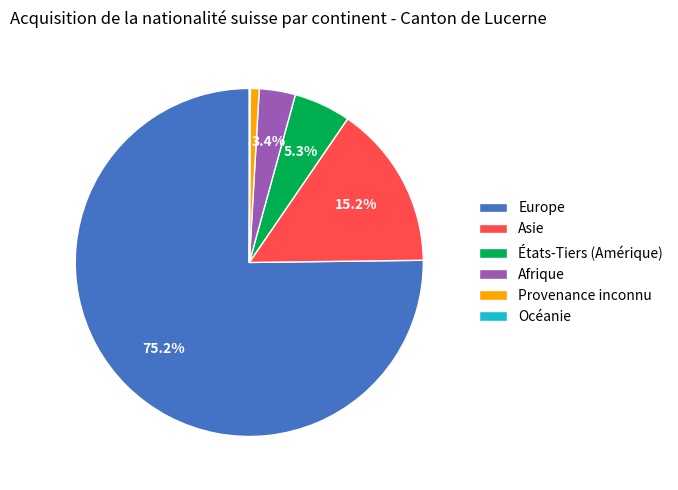

What percentage is NOT represented by Europe?

24.8%